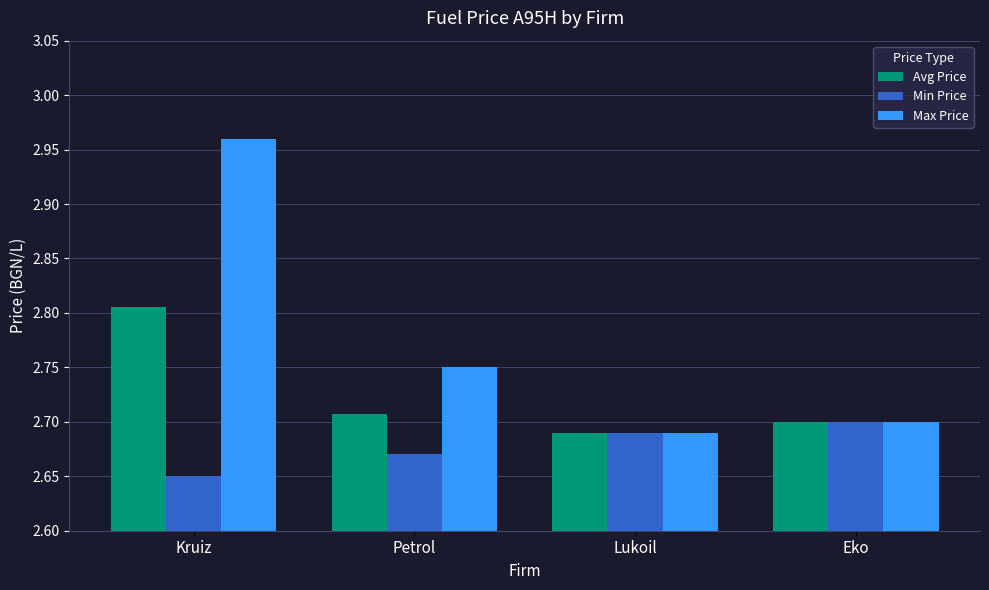

At how many categories does at least one series exceed 2?

4